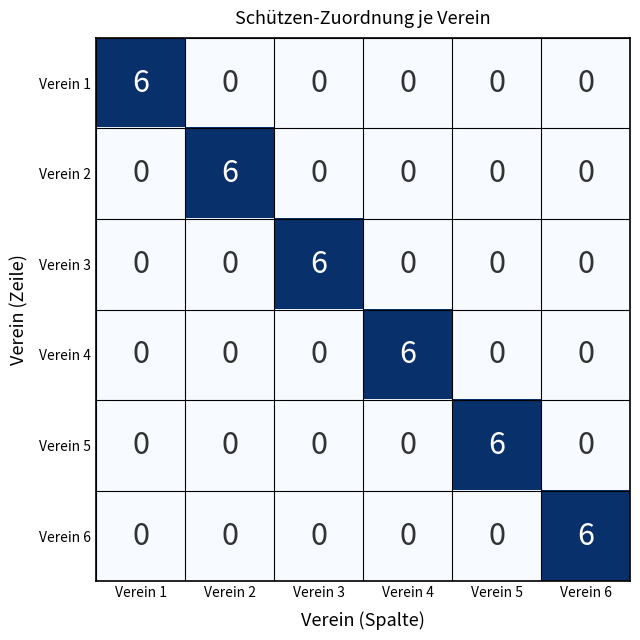

What is the total value across all series at Verein 6?

6